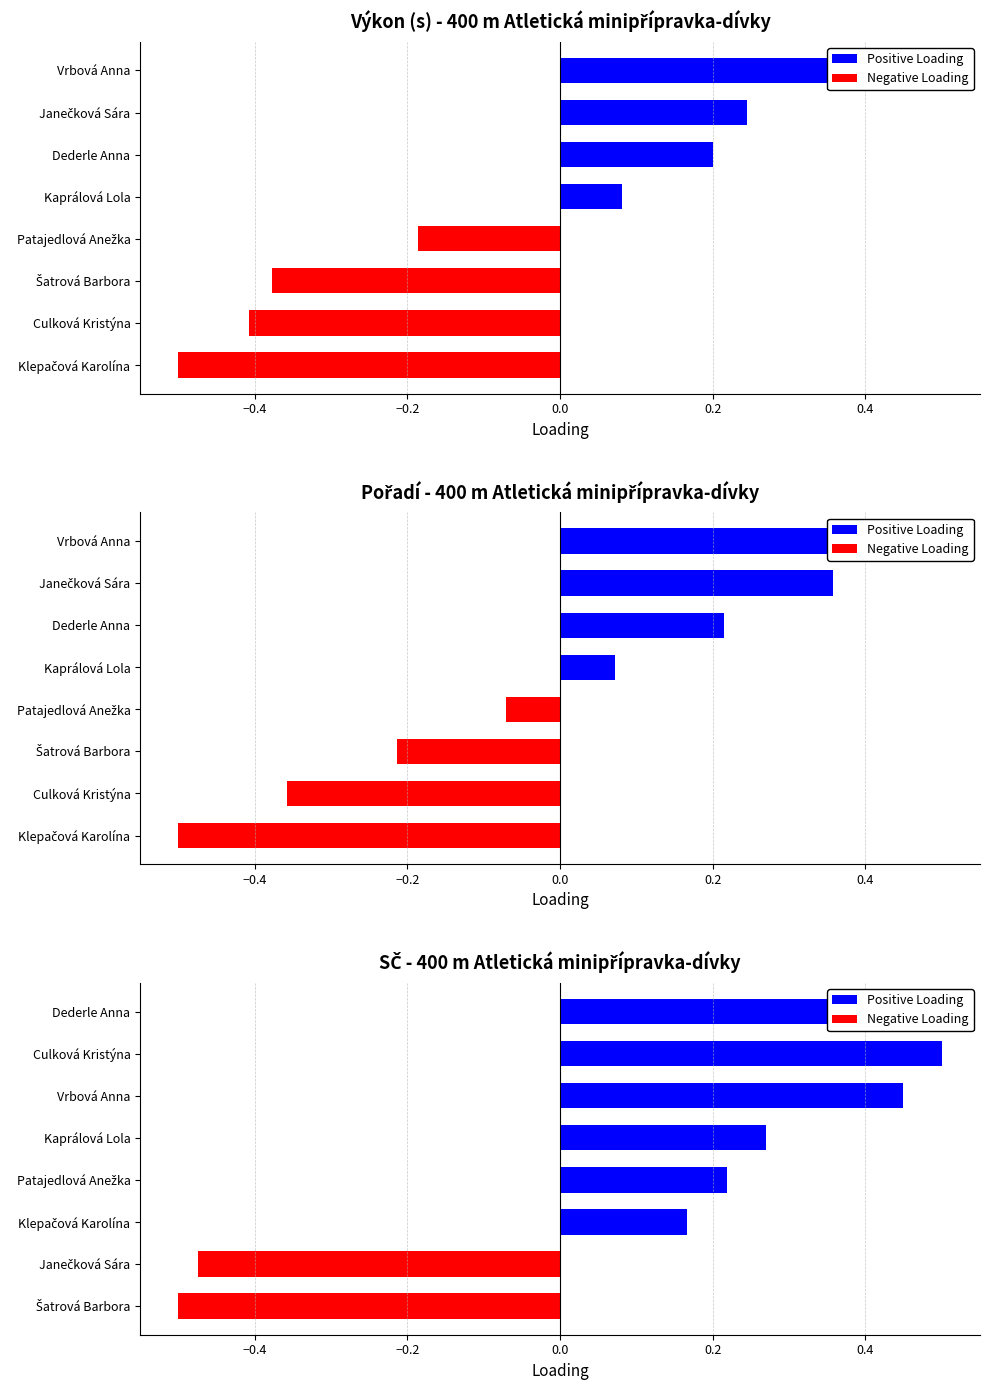

Which has a higher value, Šatrová Barbora or Kaprálová Lola?

Kaprálová Lola